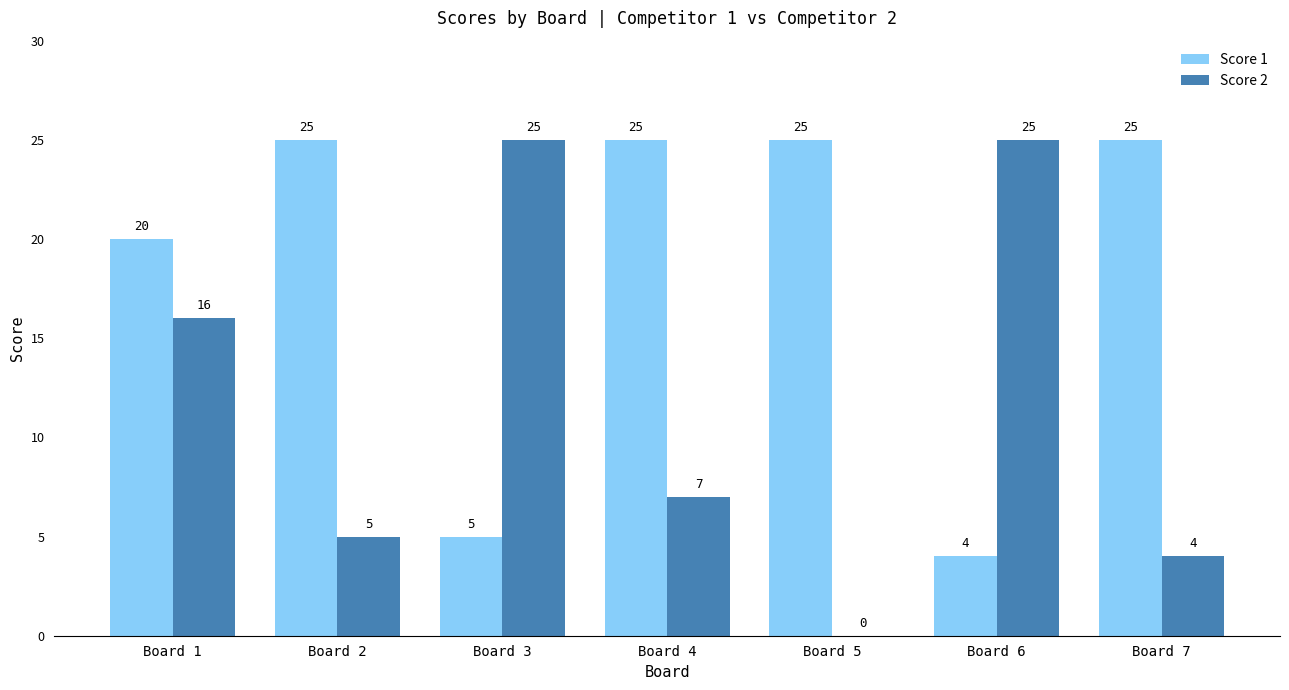

Between Board 1 and Board 5, which series saw the biggest shift?

Score 2